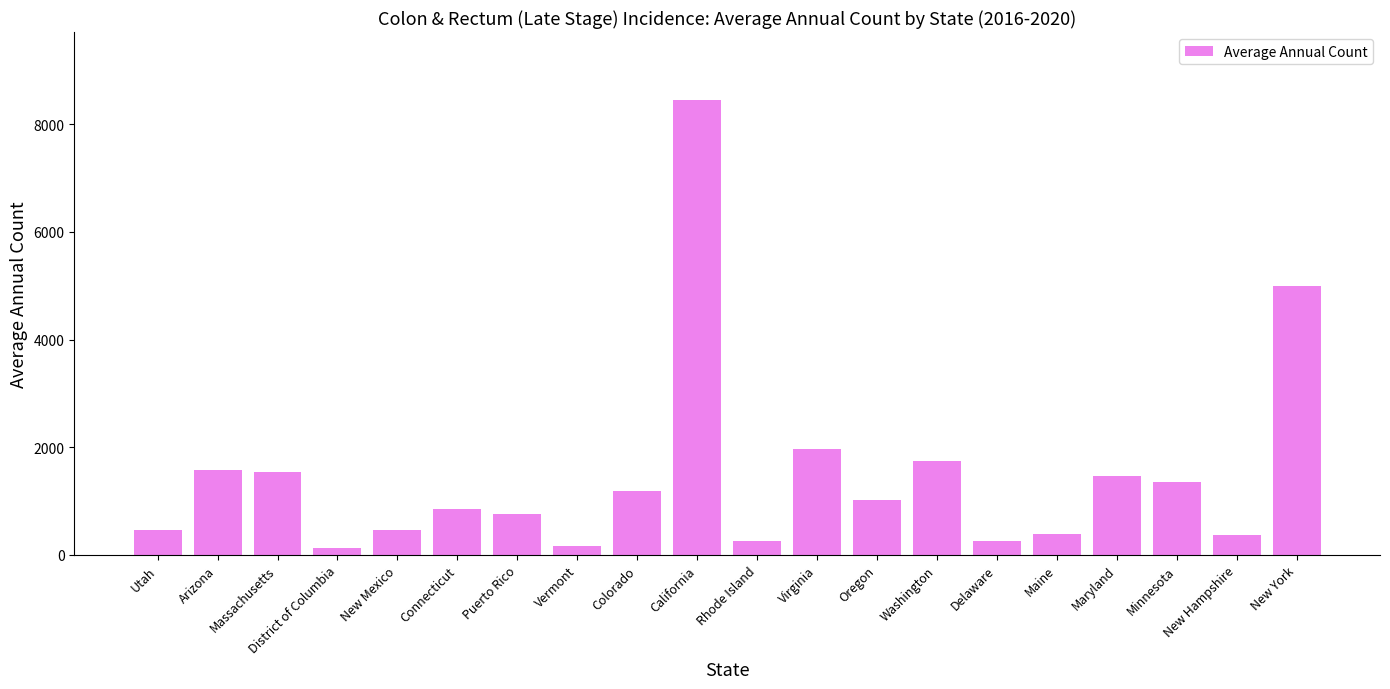

At which category does the chart reach its peak across all series?

California